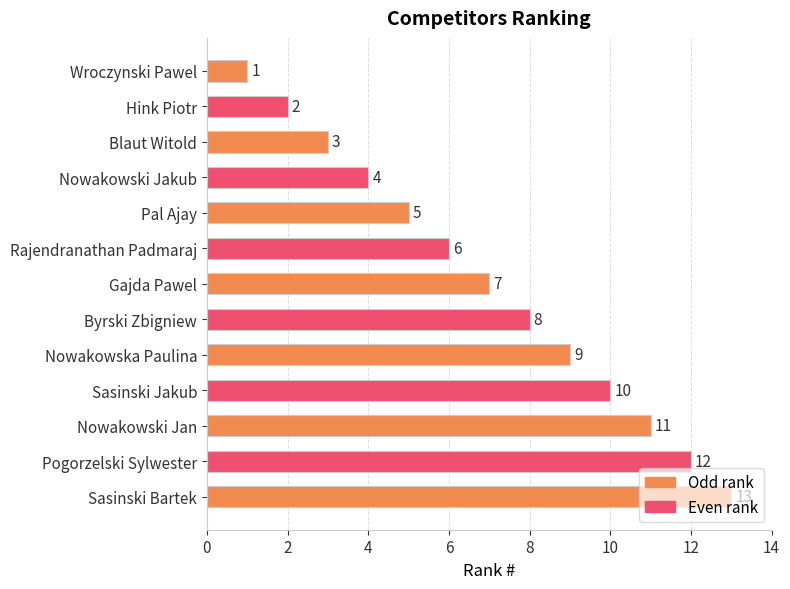

How many bars are there in total?

13